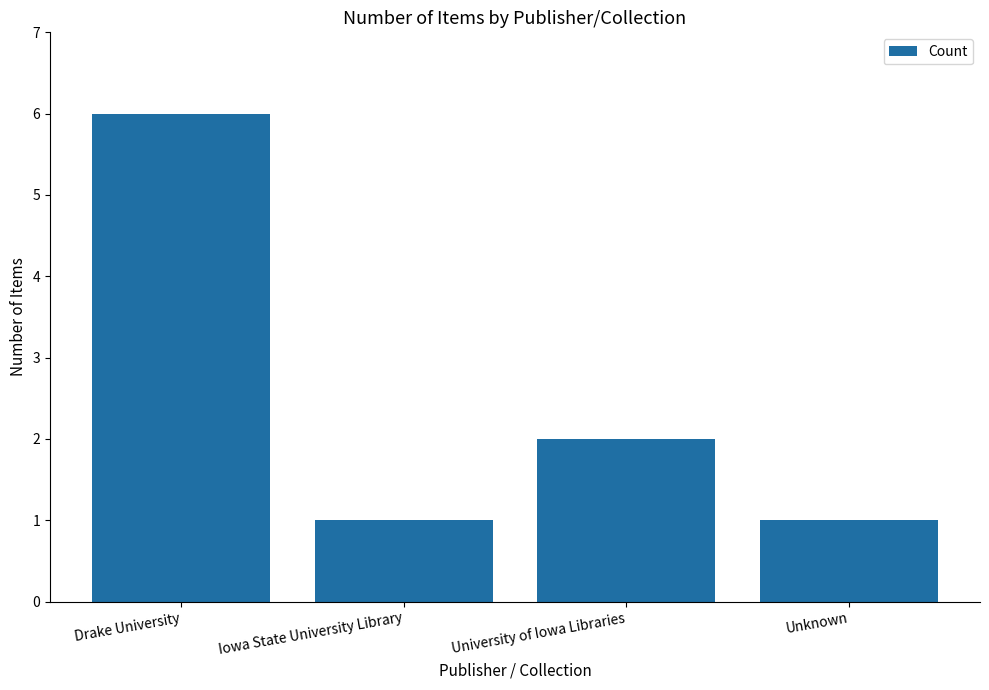

Which label corresponds to the largest value in the chart?

Drake University